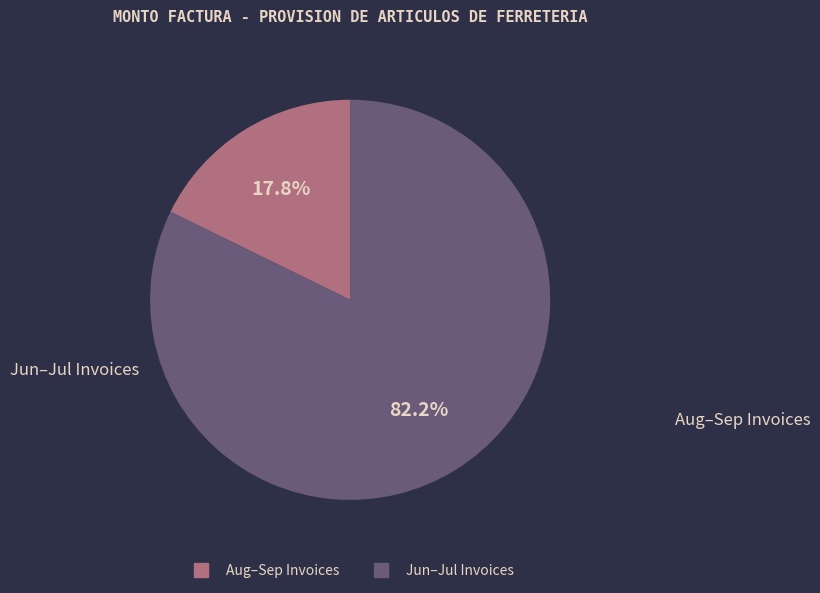

Is there any slice that represents more than half of the pie?

Yes